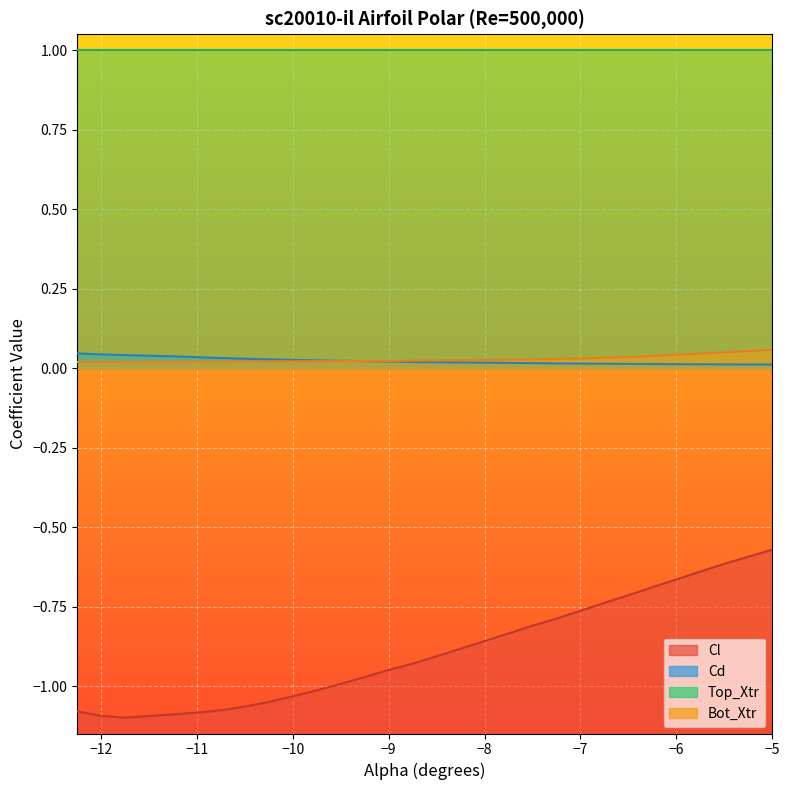

Which series has the largest range (max minus min)?

Cl